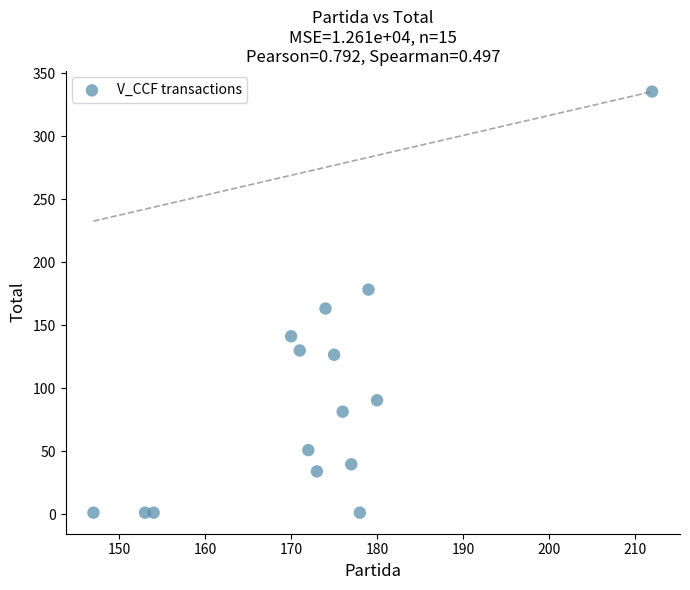

What is the range of X values (max minus min)?

65.0